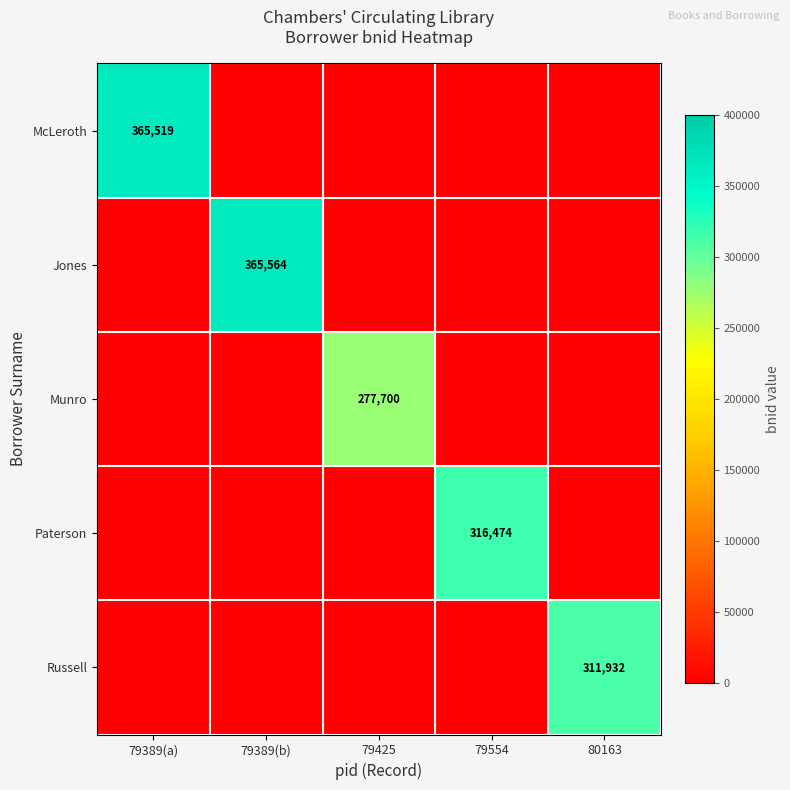

The value of McLeroth at 79389(a) is 365519. True or false?

True